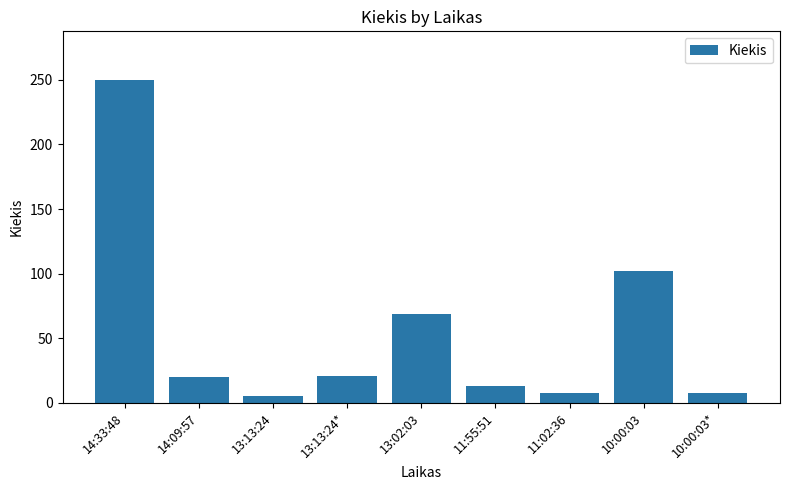

What is the smallest value displayed?

5